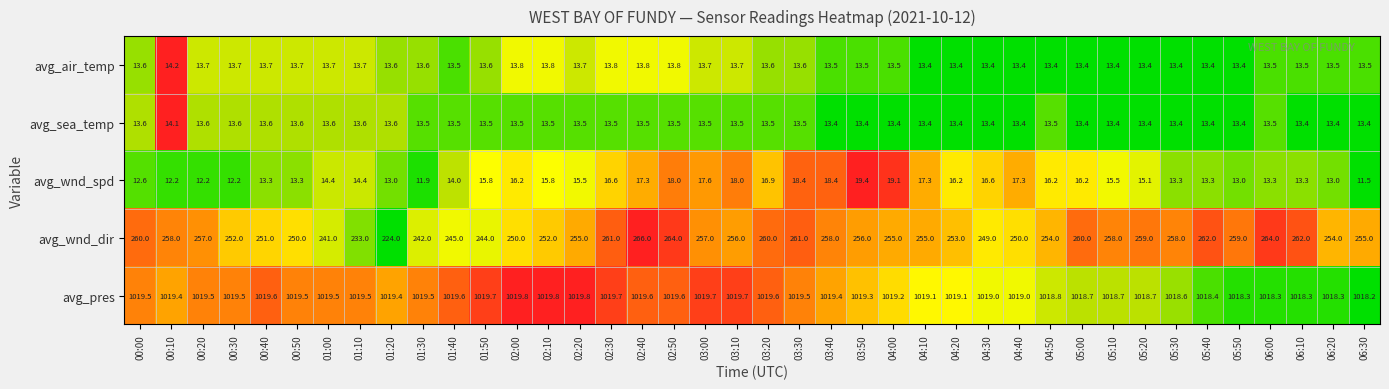

What is the average value of the avg_wnd_dir series?

254.0